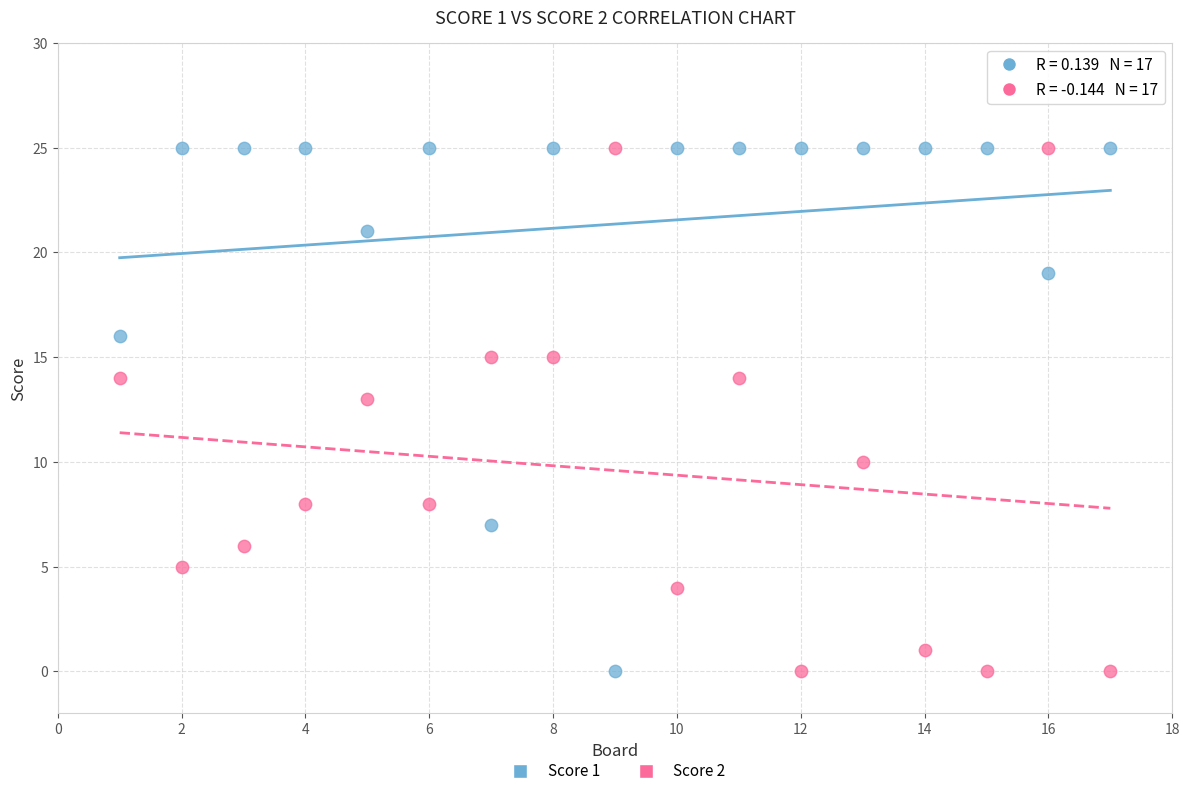

What is the X range (max minus min) for the scatter plot?

16